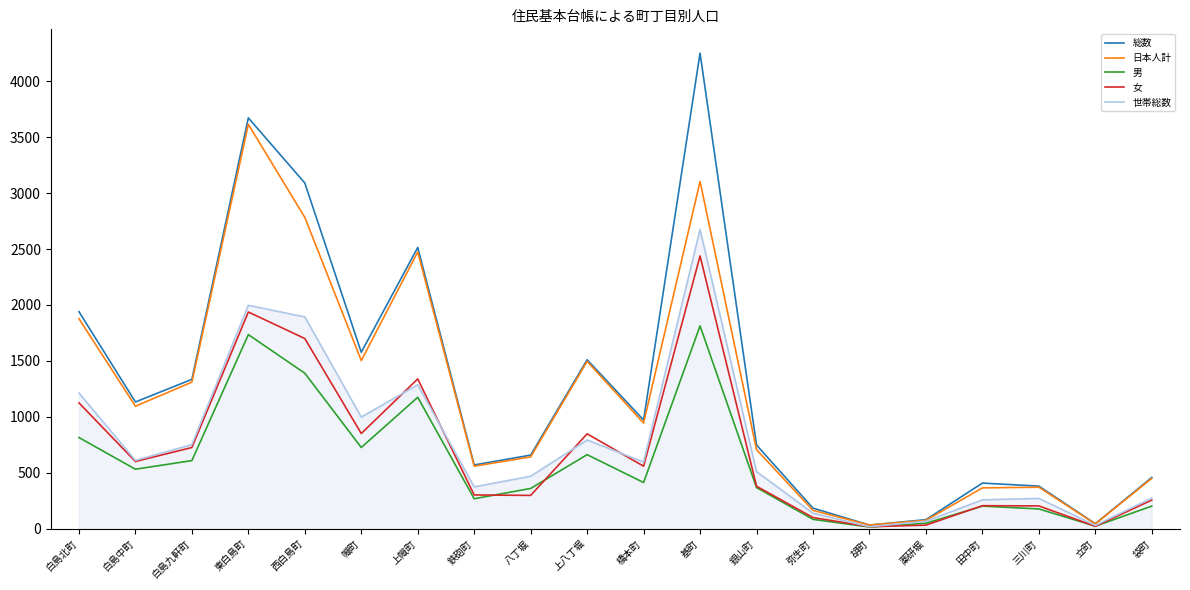

What is the sum of the 男 values at 三川町 and 袋町?

379